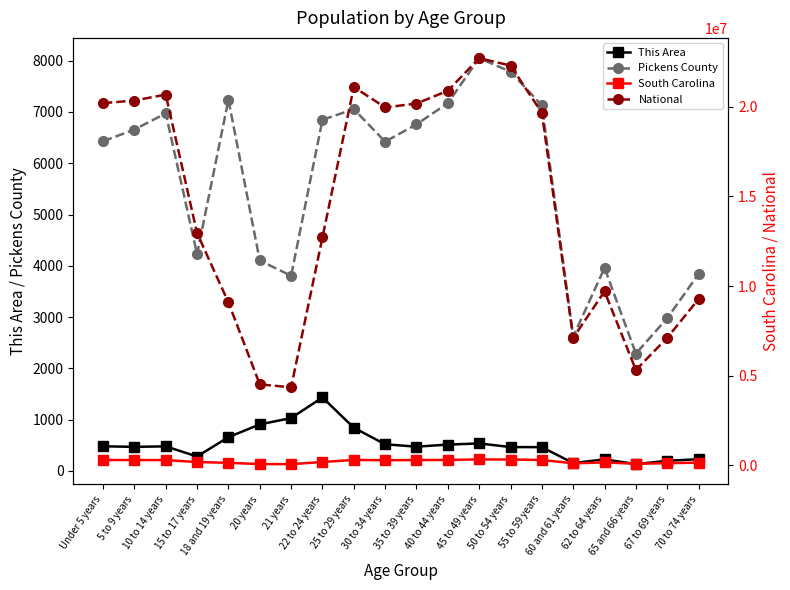

Reading right to left, what are all the values shown in this chart?

This Area: 230	198	133	226	154	464	466	537	514	474	520	843	1433	1032	908	659	282	480	470	481
Pickens County: 3840	2979	2289	3960	2619	7127	7786	8049	7172	6759	6421	7056	6847	3806	4104	7238	4228	6972	6658	6429
South Carolina: 153482	123343	92218	165144	115411	303240	326662	332766	304610	296682	287678	304378	188948	69700	73846	143951	185038	297286	295853	302297
National: 9278166	7115361	5319902	9704197	7113727	19664805	22298125	22708591	20890964	20179642	19962099	21101849	12712576	4354294	4519129	9086089	12954254	20677194	20348657	20201362